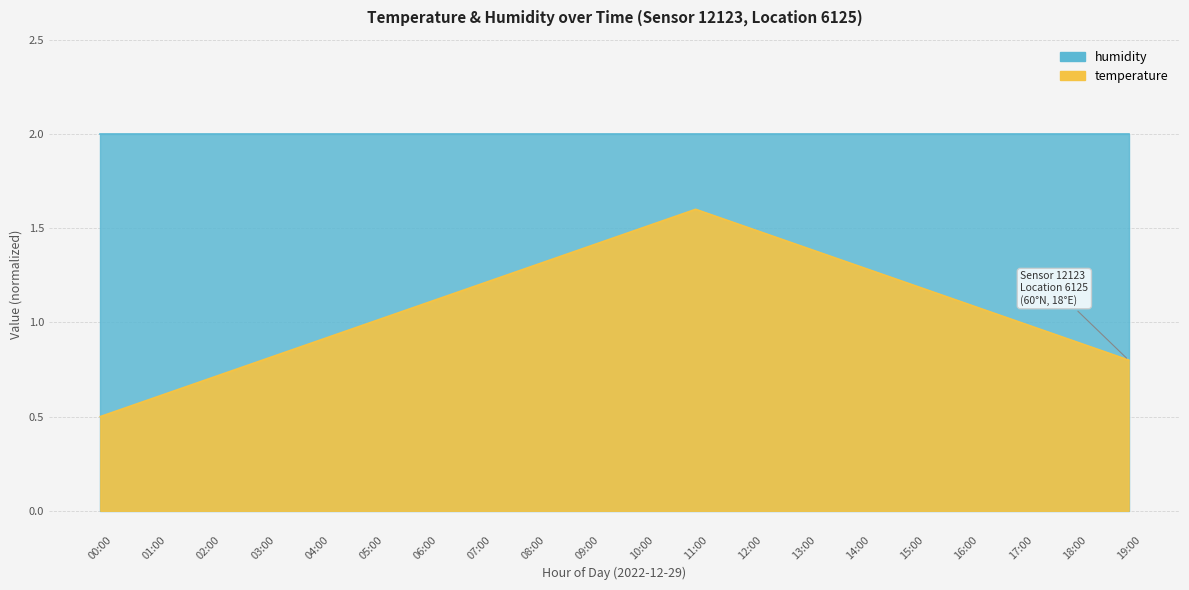

What is the label of the 3rd point from the left?

02:00